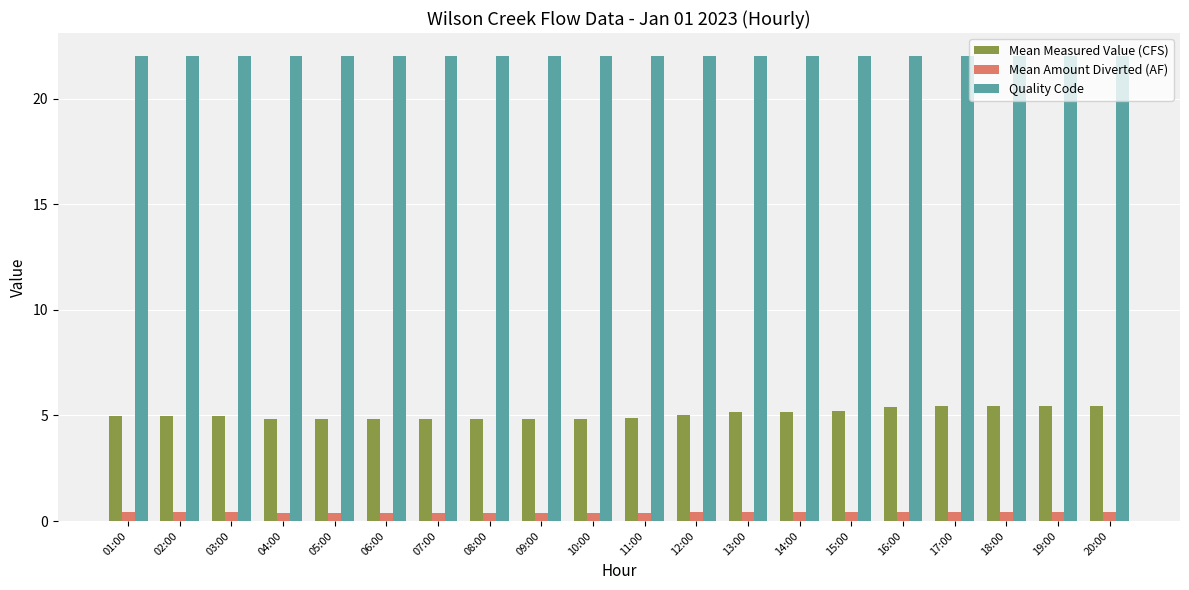

Read the Quality Code value at 13:00.

22.0